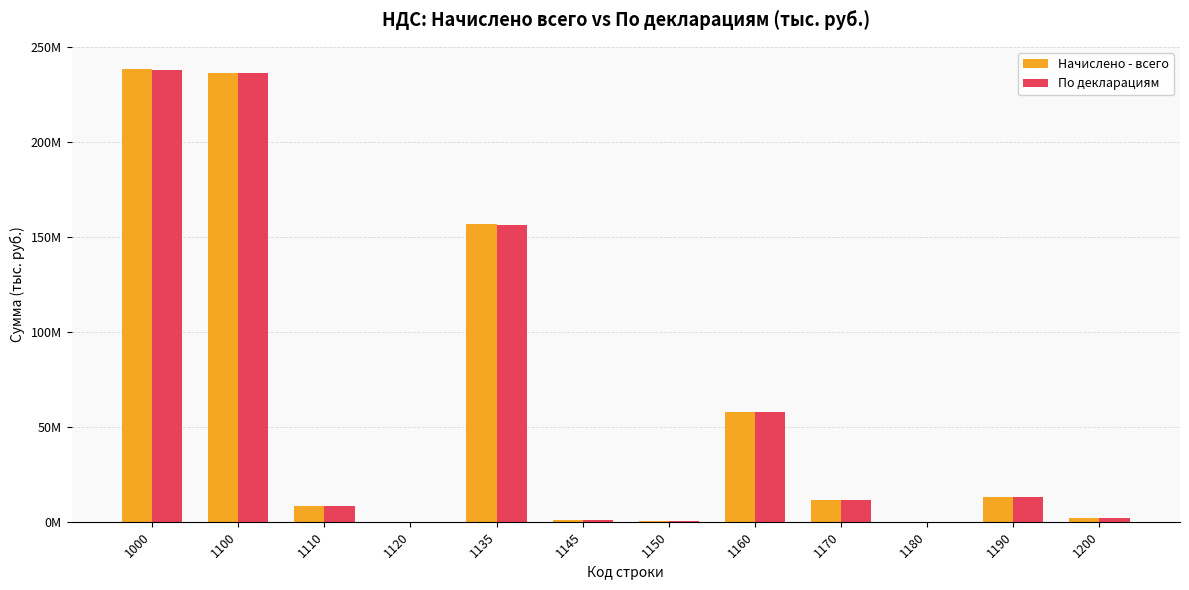

Are the bars horizontal?

No